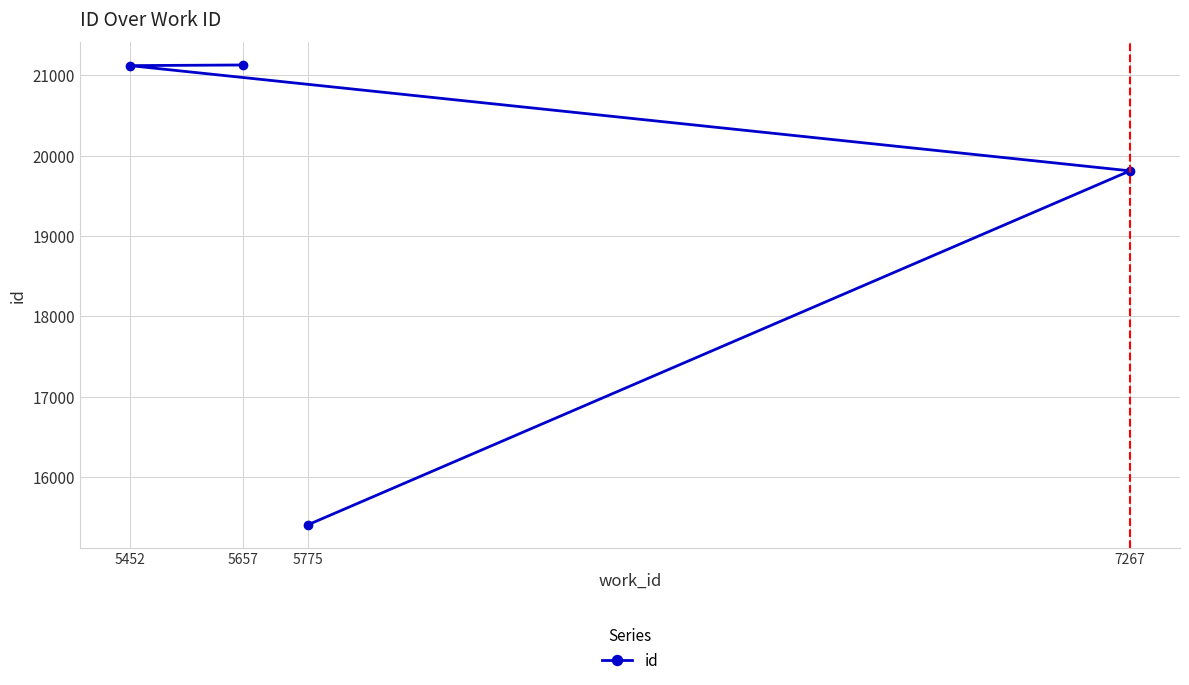

How many series are shown in this chart?

1